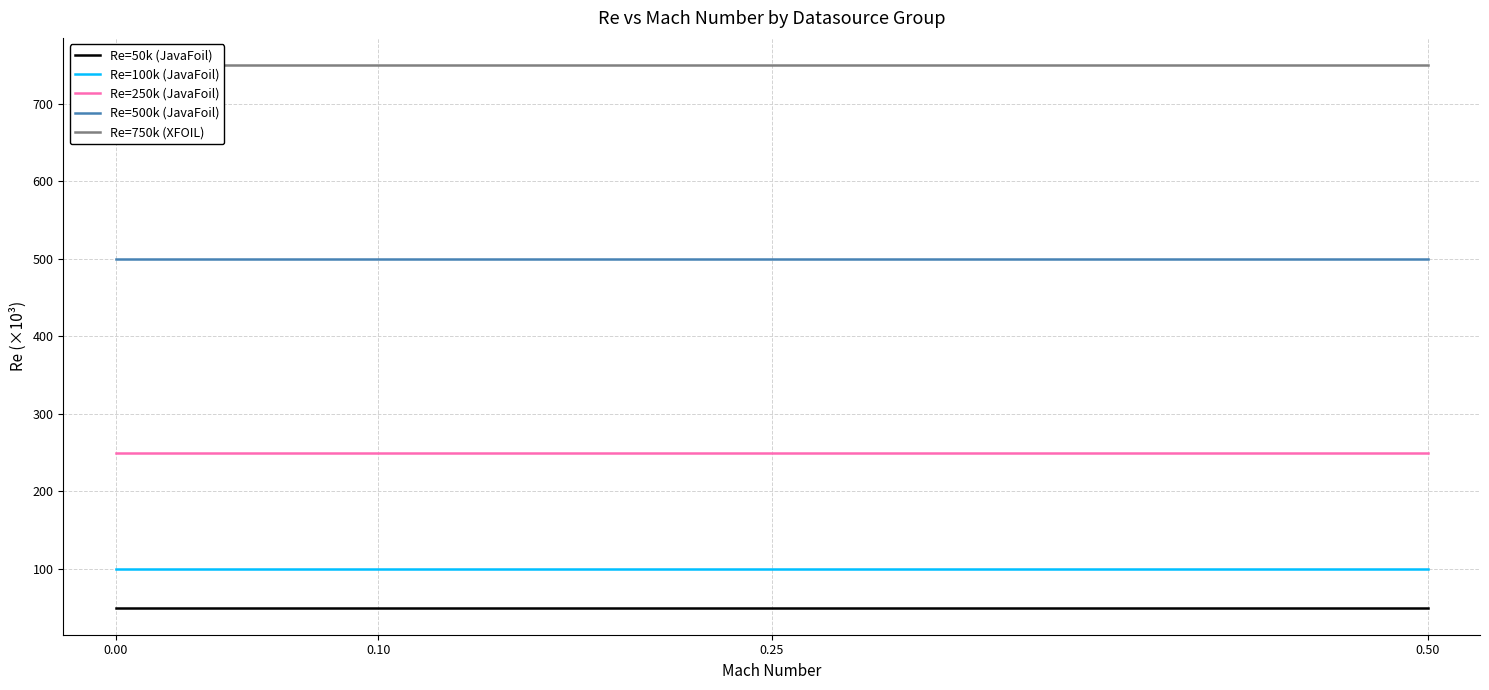

What is the total value across all series at 0.00?

1650